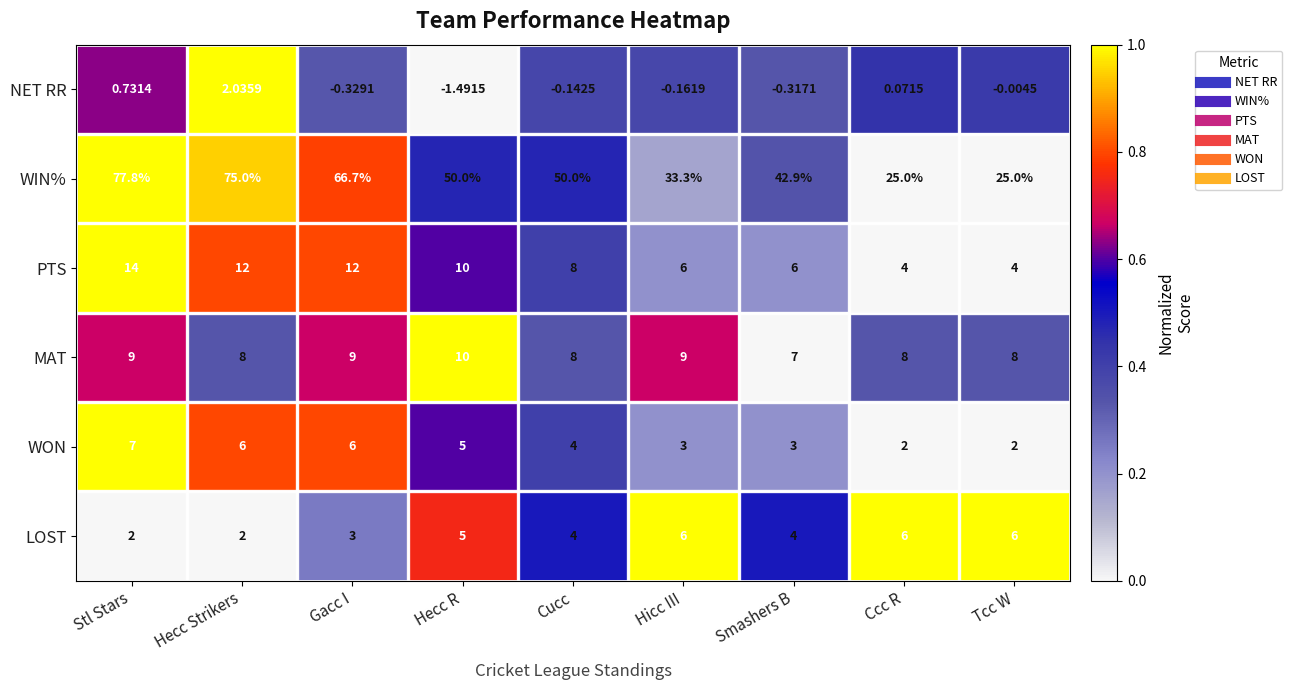

How many series are shown in this chart?

6